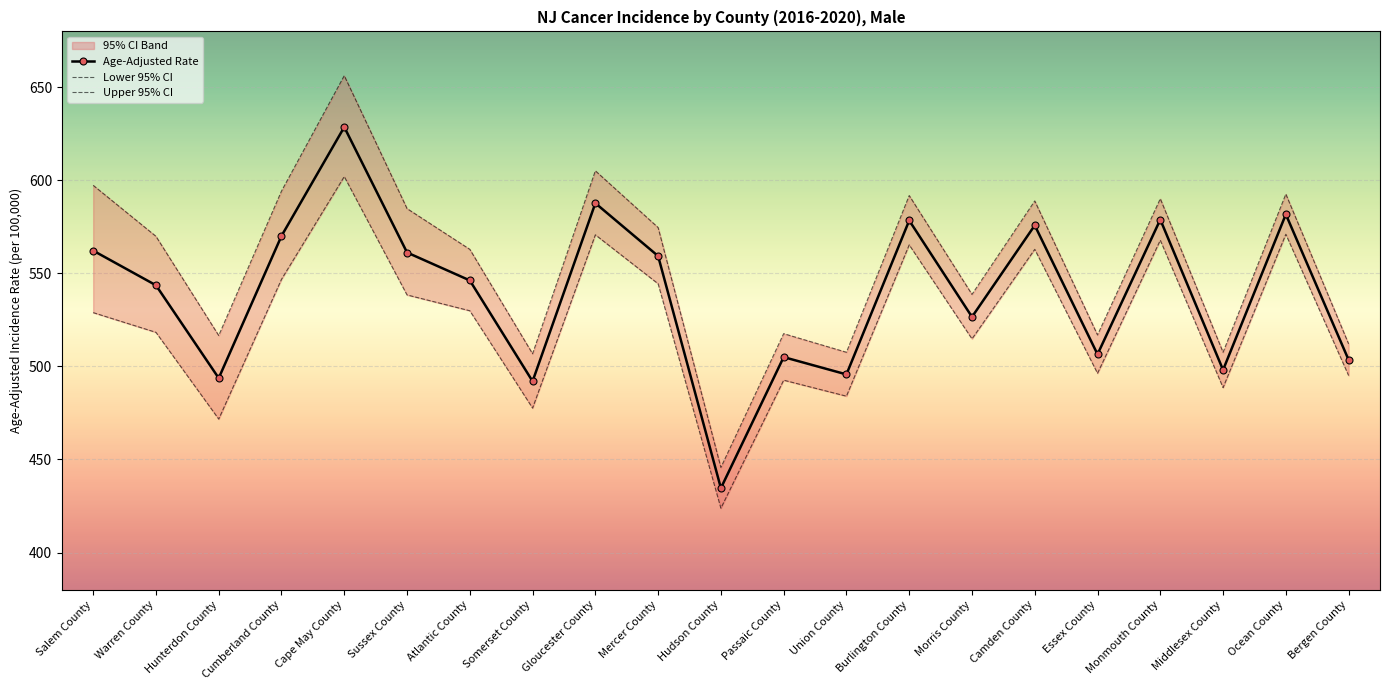

Reading left to right, transcribe all the data shown in this chart.

Age-Adjusted Rate: Salem County=562.2	Warren County=543.6	Hunterdon County=493.7	Cumberland County=570.1	Cape May County=628.6	Sussex County=561.2	Atlantic County=546.2	Somerset County=492.0	Gloucester County=587.7	Mercer County=559.3	Hudson County=434.6	Passaic County=505.0	Union County=495.7	Burlington County=578.4	Morris County=526.6	Camden County=575.8	Essex County=506.5	Monmouth County=578.9	Middlesex County=498.1	Ocean County=581.7	Bergen County=503.5
Lower 95% CI: Salem County=528.9	Warren County=518.3	Hunterdon County=471.7	Cumberland County=546.8	Cape May County=602.0	Sussex County=538.4	Atlantic County=529.9	Somerset County=477.6	Gloucester County=570.7	Mercer County=544.4	Hudson County=423.8	Passaic County=492.6	Union County=484.0	Burlington County=565.3	Morris County=514.8	Camden County=562.9	Essex County=496.3	Monmouth County=567.8	Middlesex County=488.6	Ocean County=571.0	Bergen County=495.1
Upper 95% CI: Salem County=597.3	Warren County=569.9	Hunterdon County=516.6	Cumberland County=594.2	Cape May County=656.2	Sussex County=584.8	Atlantic County=562.9	Somerset County=506.8	Gloucester County=605.1	Mercer County=574.6	Hudson County=445.7	Passaic County=517.6	Union County=507.6	Burlington County=591.8	Morris County=538.7	Camden County=588.9	Essex County=516.9	Monmouth County=590.1	Middlesex County=507.6	Ocean County=592.6	Bergen County=512.1